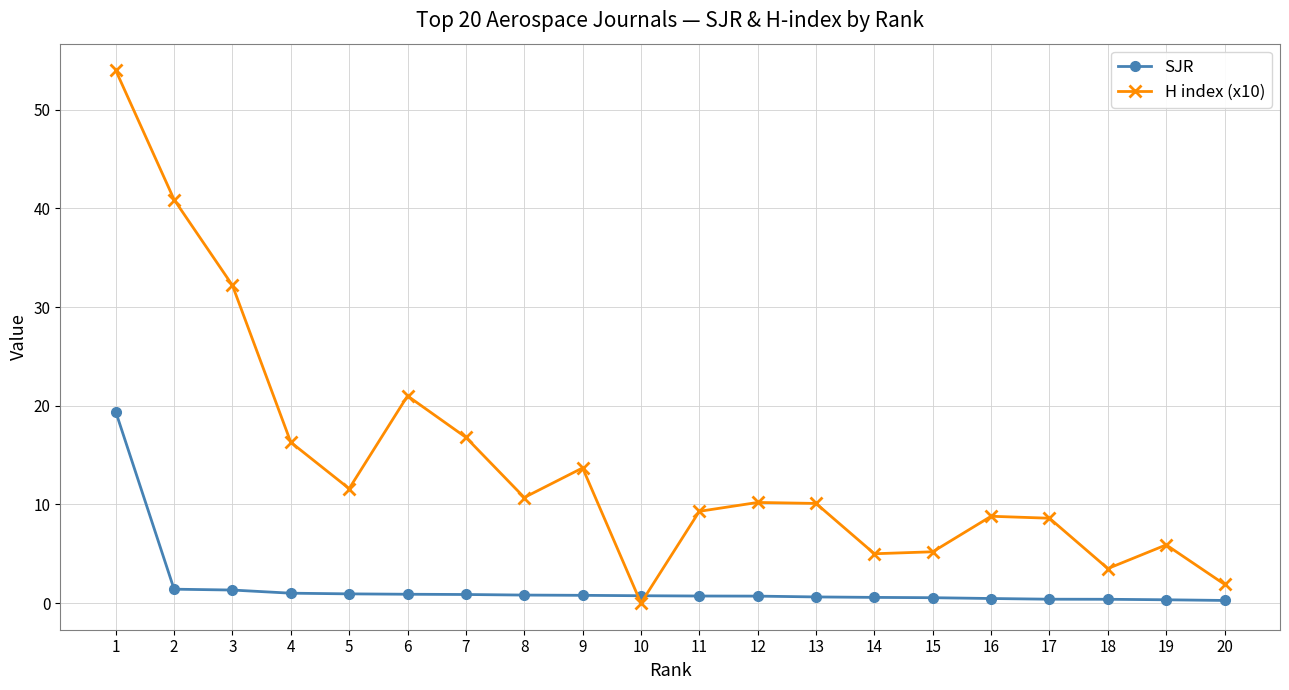

What is the greatest value displayed?

54.0